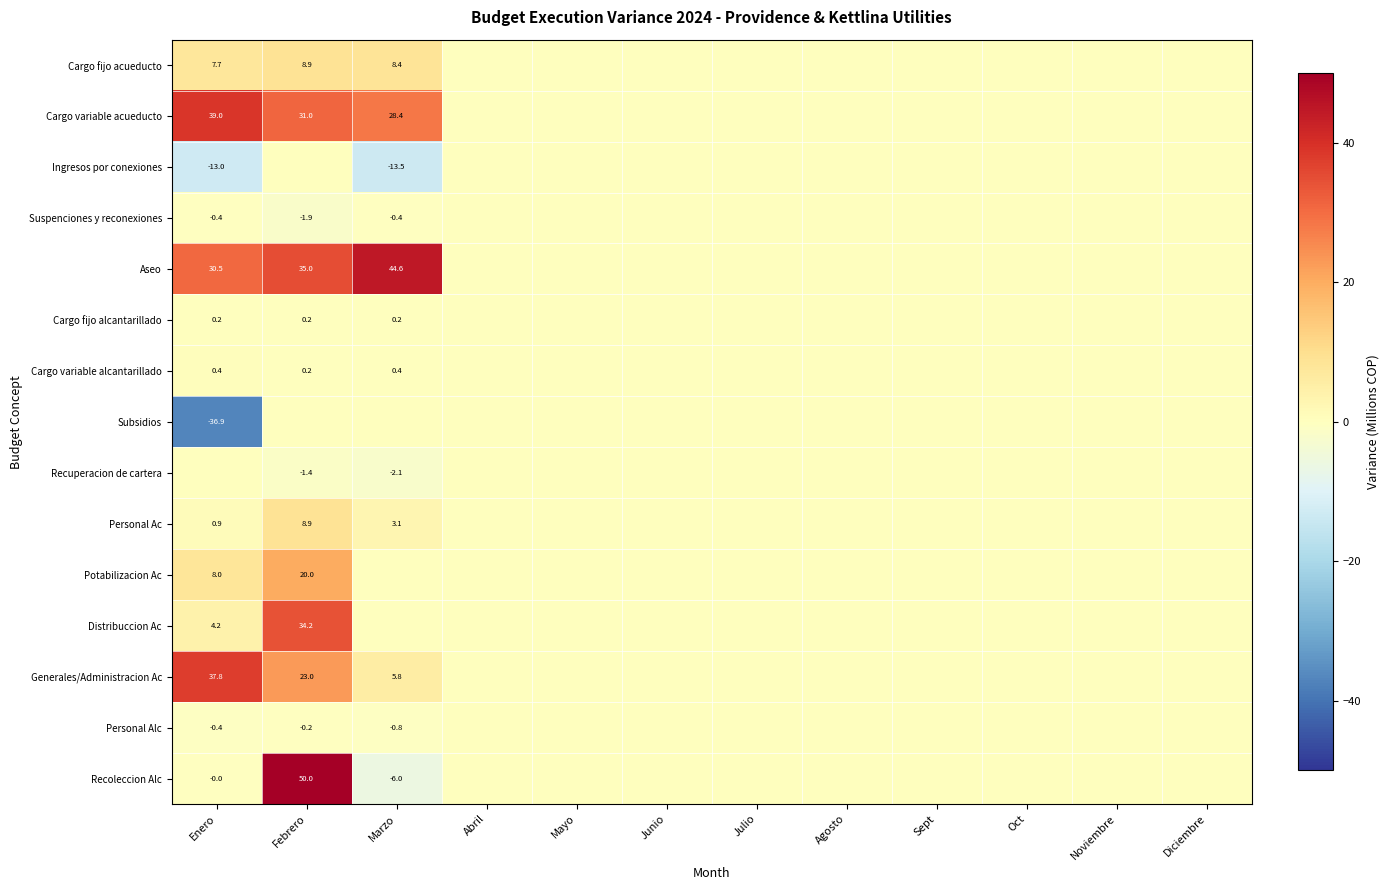

What value does the Cargo variable alcantarillado series have at Febrero?

0.2